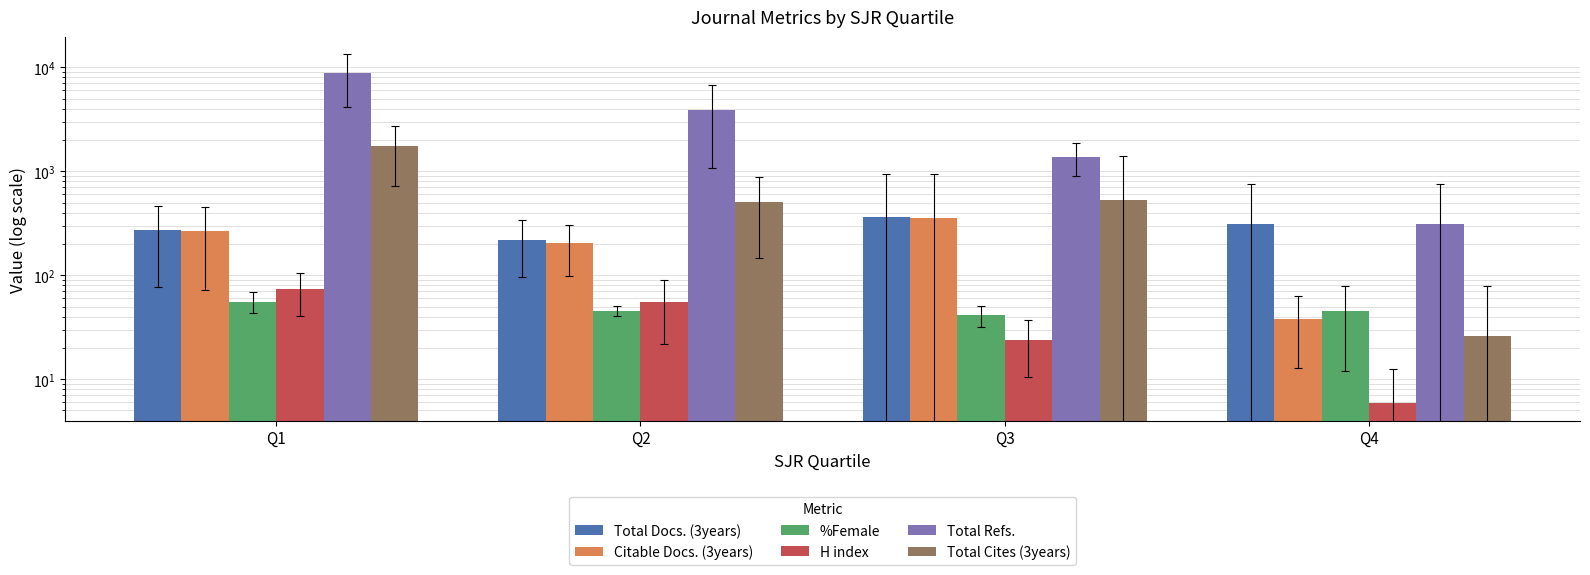

How many values in the Citable Docs. (3years) series are below 264?

2